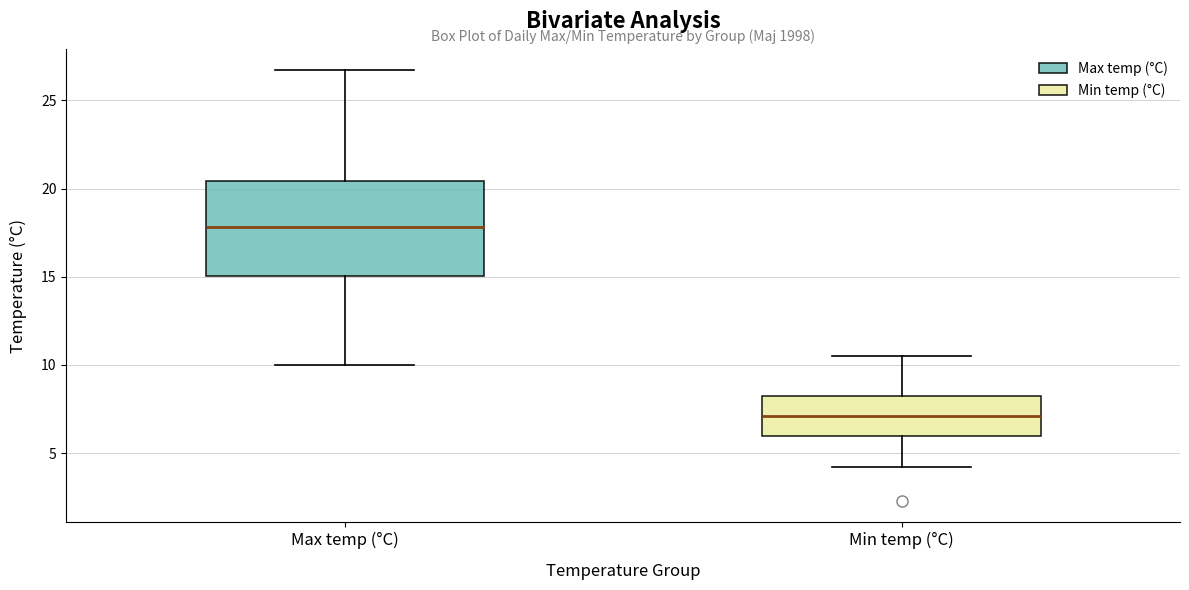

Where does the upper whisker of the box for Min temp (°C) end on the y-axis? The values are not printed on the chart, so give them approximately, as read against the axis.

10.5